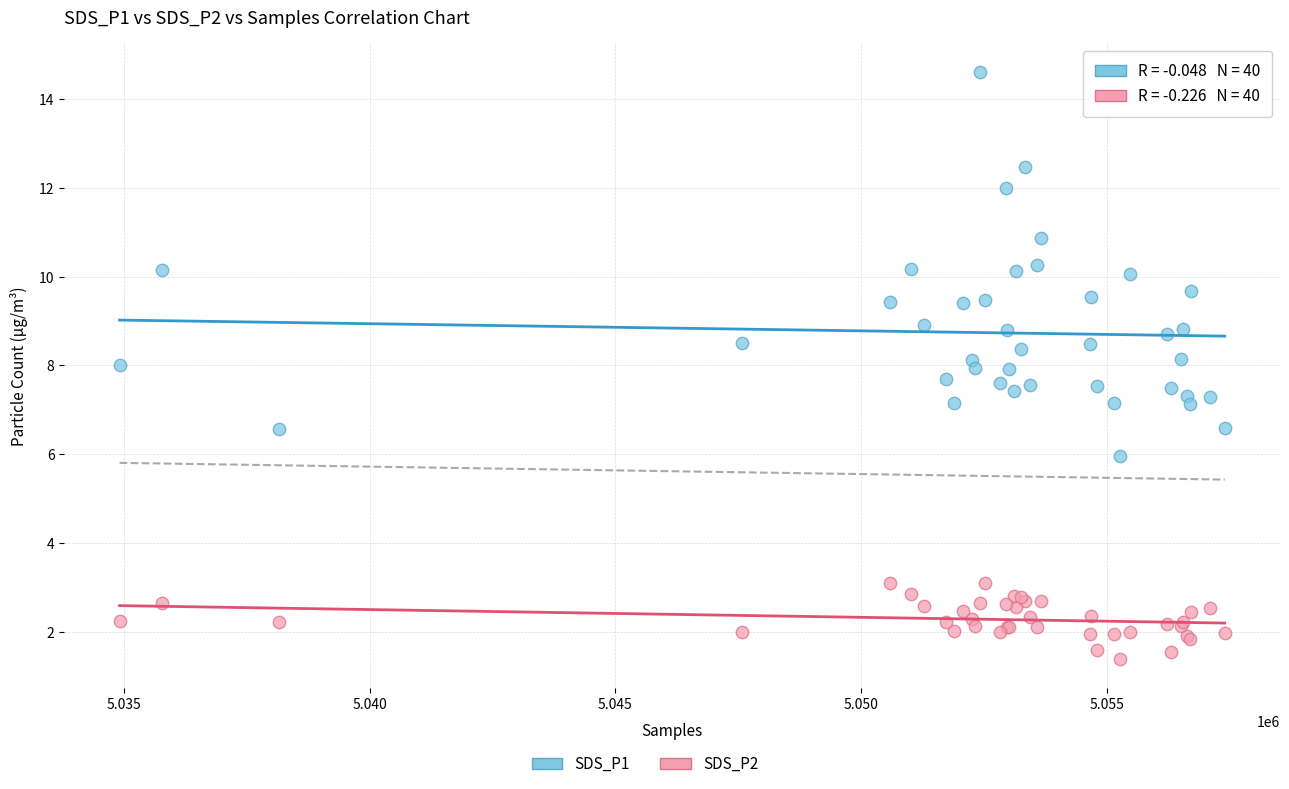

Which series reaches the maximum Y coordinate?

SDS_P1